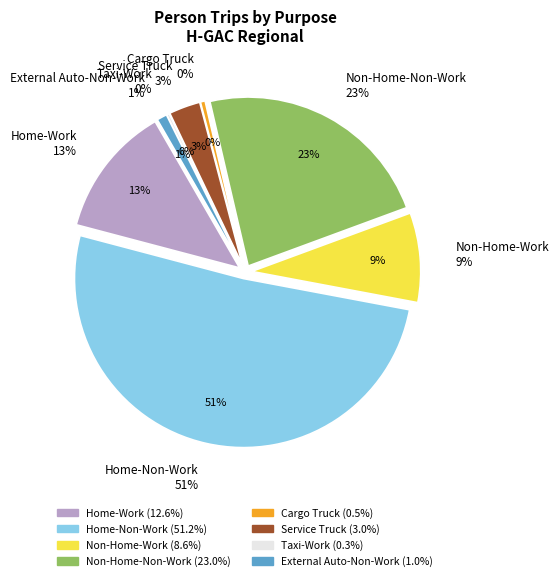

What percentage is NOT represented by Cargo Truck?

99.5%